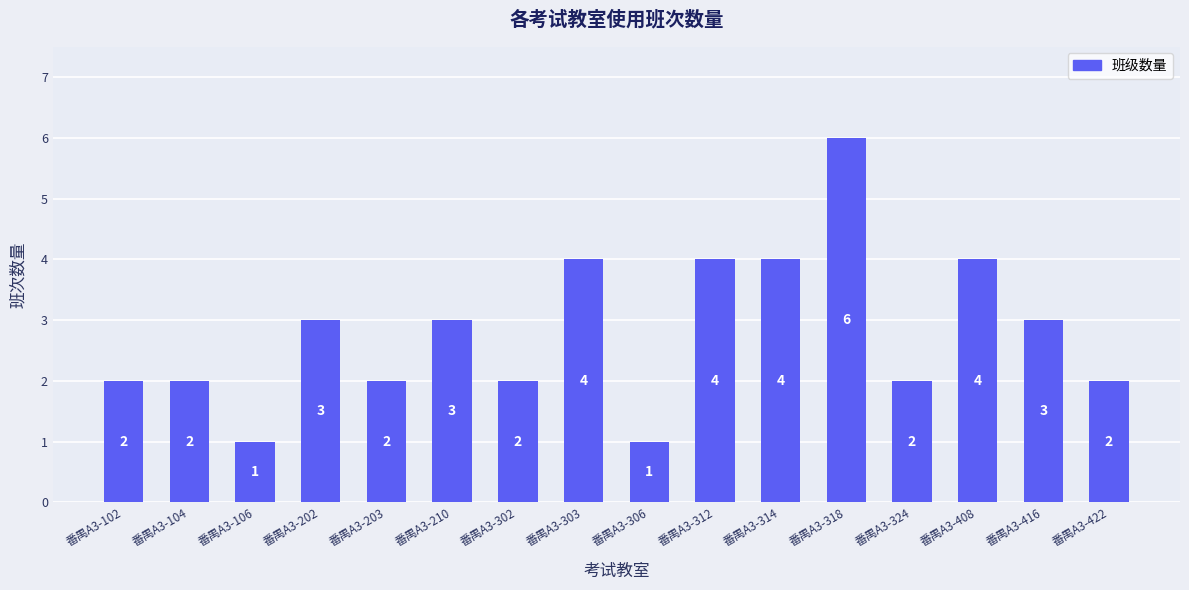

True or false: the data shows 1 at 番禺A3-324.

False